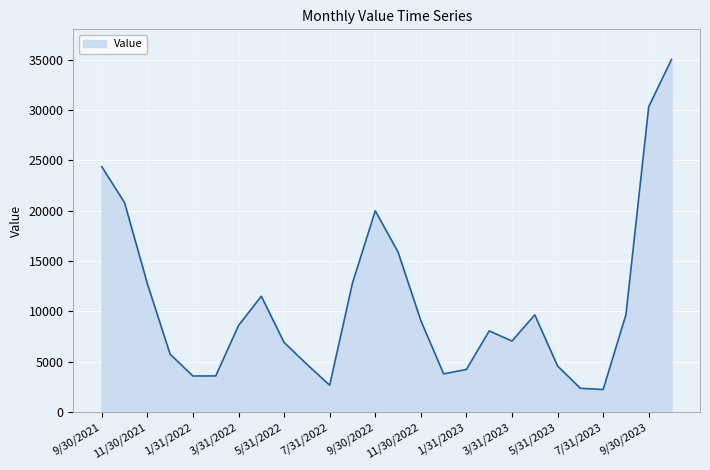

What is the minimum value shown in the chart?

2244